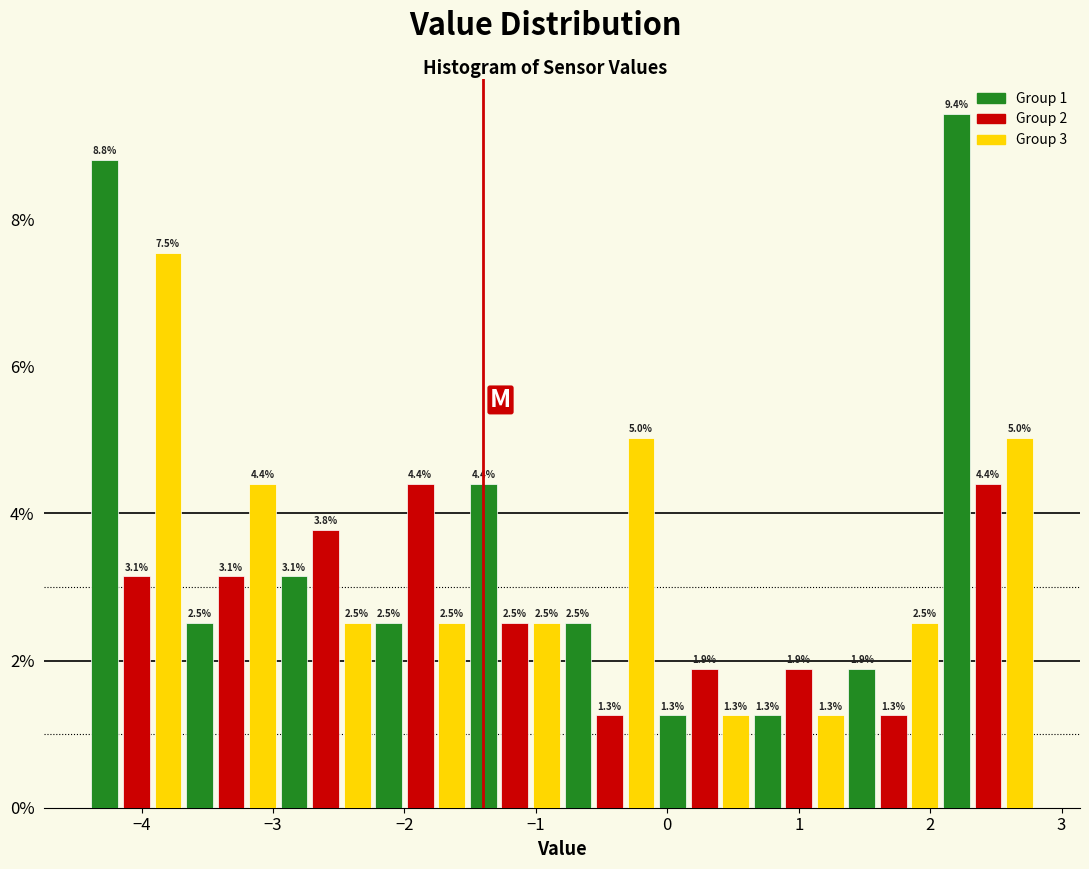

Around what value on the x-axis is the tallest bar? Give the approximate position of its centre, as read against the axis.

2.2